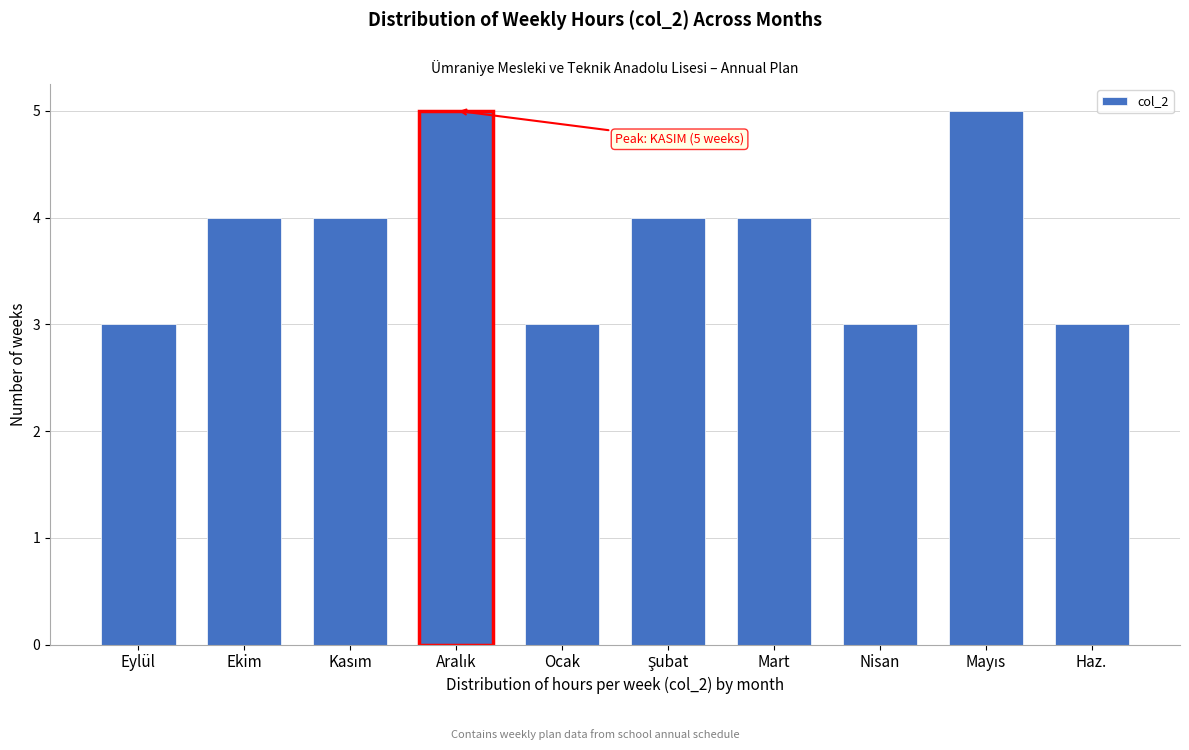

Reading left to right, list all the values displayed in this chart.

3	4	4	5	3	4	4	3	5	3